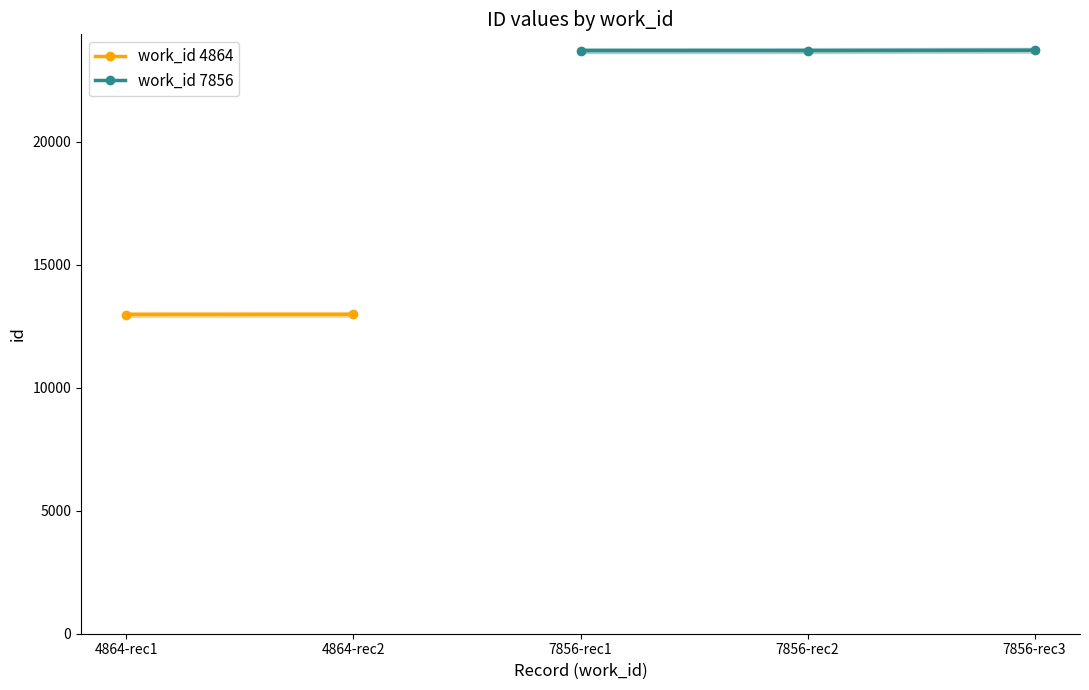

What is the value of the work_id 7856 point at the 1st from the left?

23706